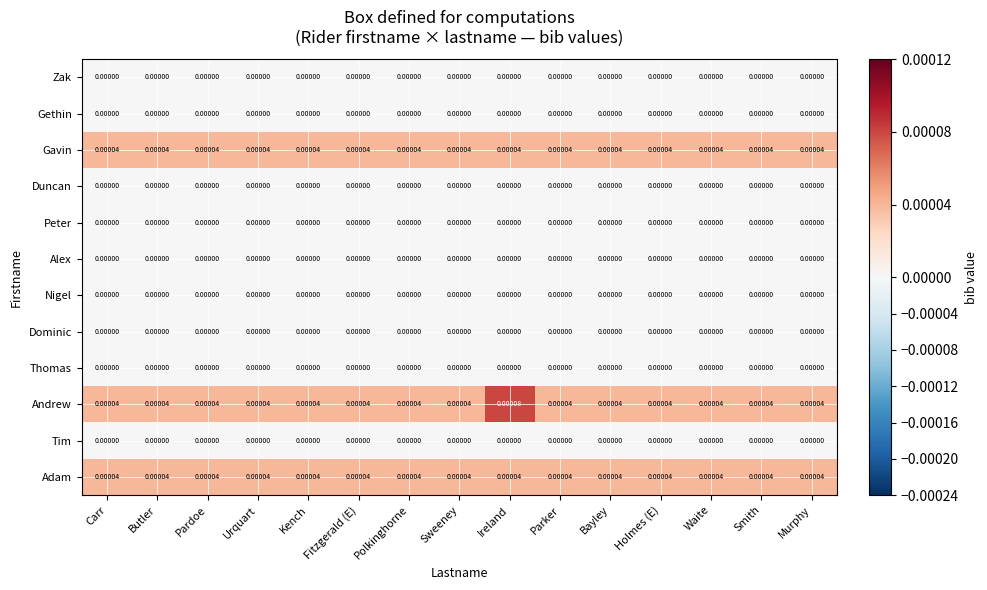

Which label corresponds to the largest value in the chart?

Ireland